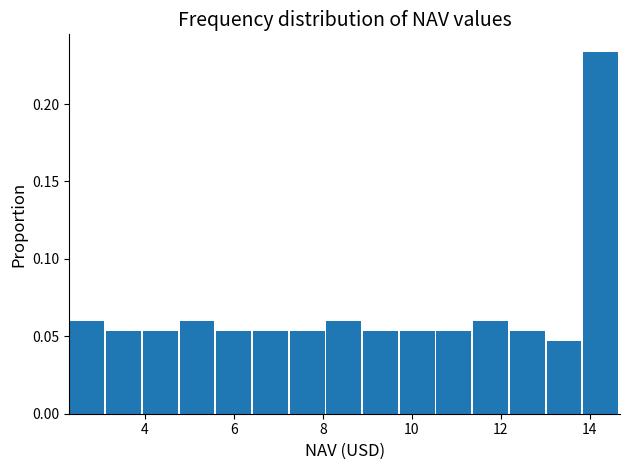

Reading left to right, transcribe this chart: for each bar, give the range it covers on the x-axis and its height. Neither the bar edges nor the heights are printed on the chart, so give them approximately, as read against the axes.

2.4 to 3.2: 0.060
3.2 to 4.0: 0.055
4.0 to 4.8: 0.055
4.8 to 5.6: 0.060
5.6 to 6.4: 0.055
6.4 to 7.2: 0.055
7.2 to 8.0: 0.055
8.0 to 9.0: 0.060
9.0 to 9.8: 0.055
9.8 to 10.6: 0.055
10.6 to 11.4: 0.055
11.4 to 12.2: 0.060
12.2 to 13.0: 0.055
13.0 to 13.8: 0.045
13.8 to 14.6: 0.235